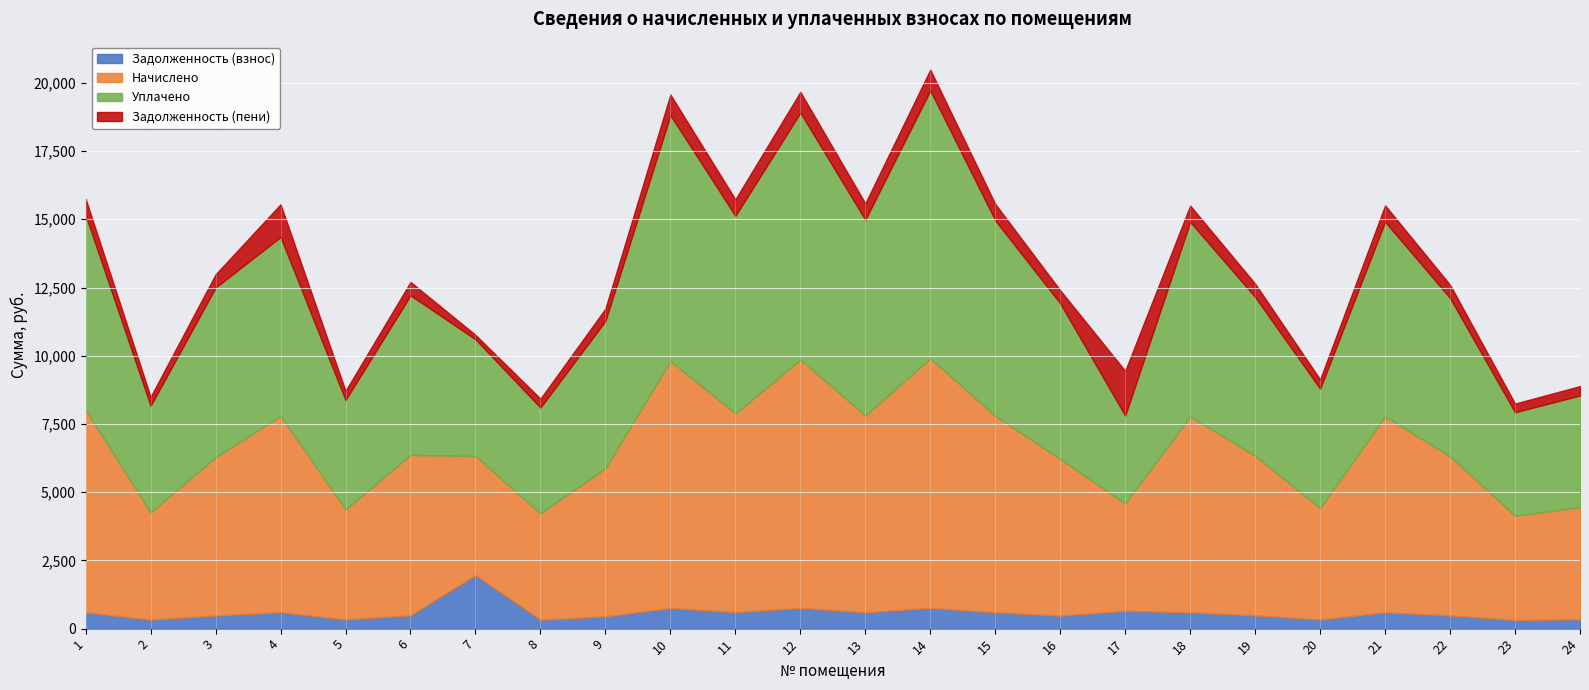

What is the difference between the second highest and second lowest values in the Начислено series?

5199.8